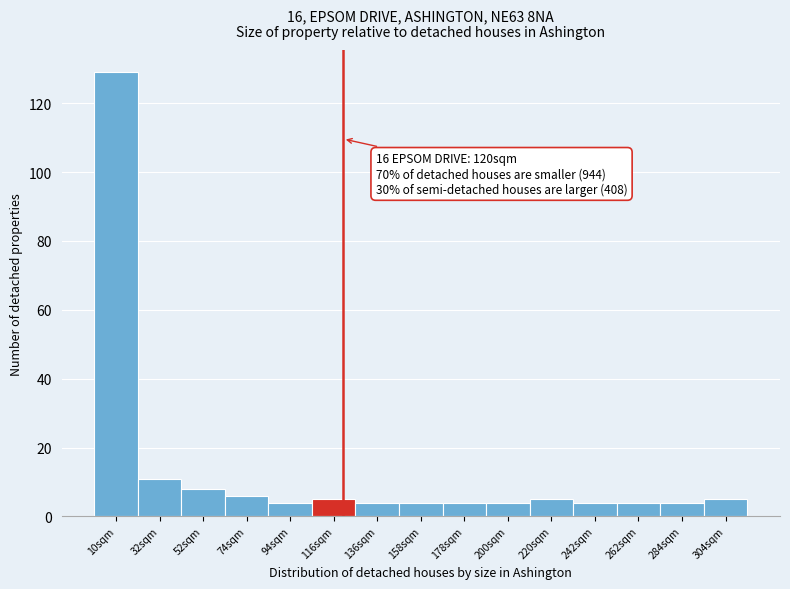

Which range on the x-axis has the tallest bar?

0 to 21